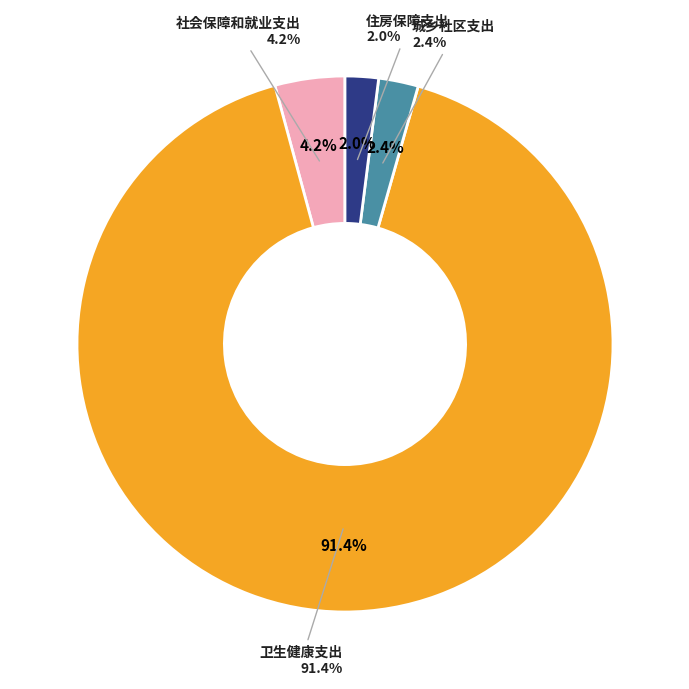

Rank the categories by value from lowest to highest.

住房保障支出, 城乡社区支出, 社会保障和就业支出, 卫生健康支出